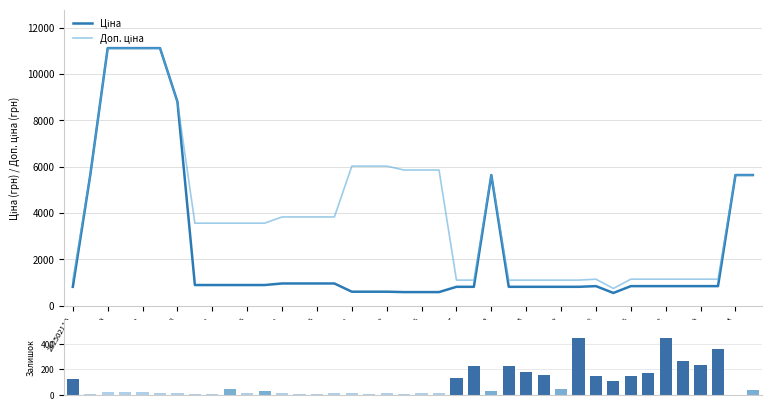

Is the value of Ціна at 39 greater than the value of Залишок at 25?

Yes